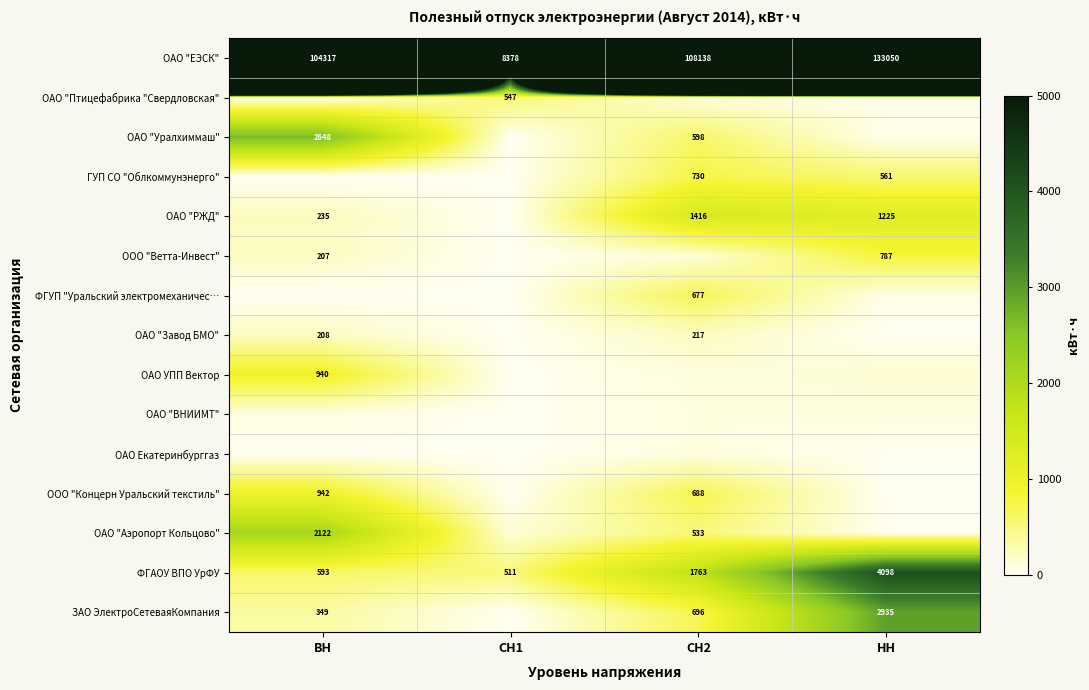

How many data points in ЗАО ЭлектроСетеваяКомпания are above 695?

2